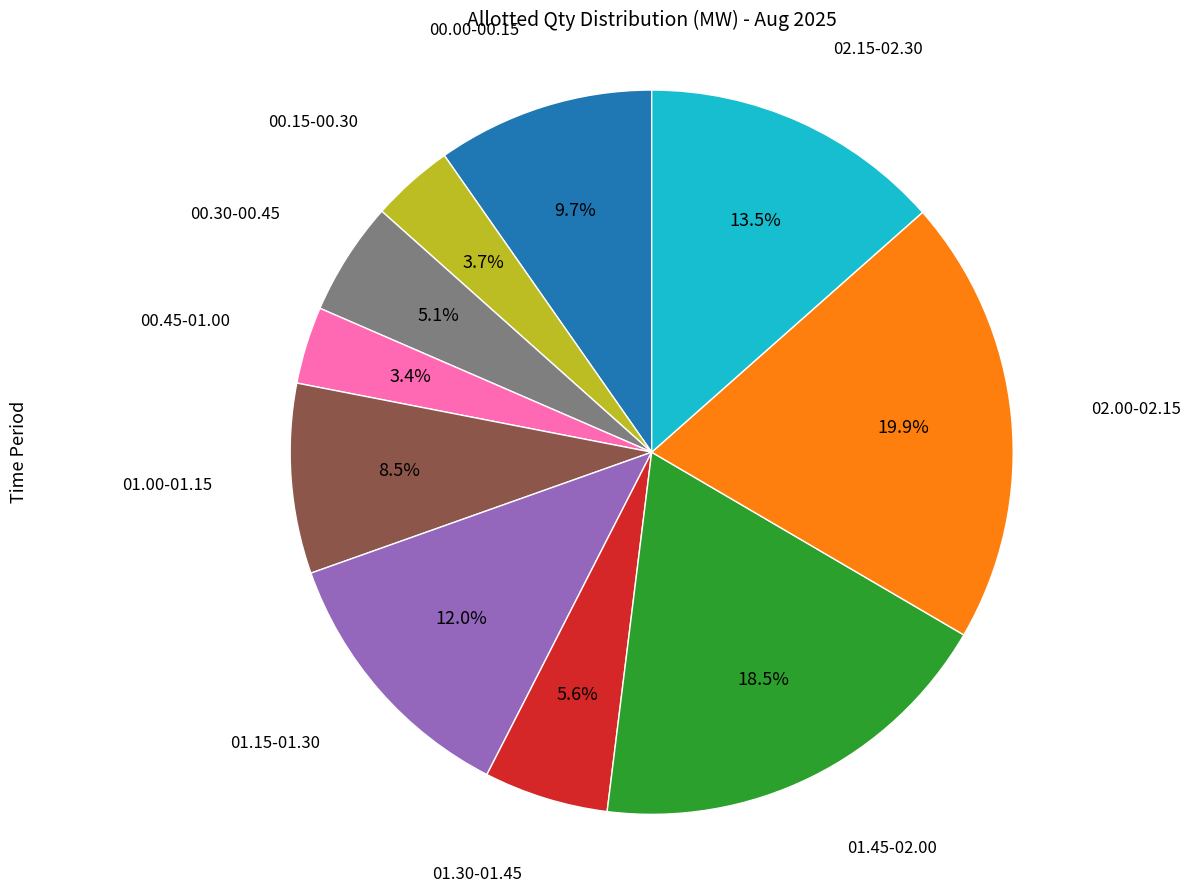

Is there any slice that represents more than half of the pie?

No